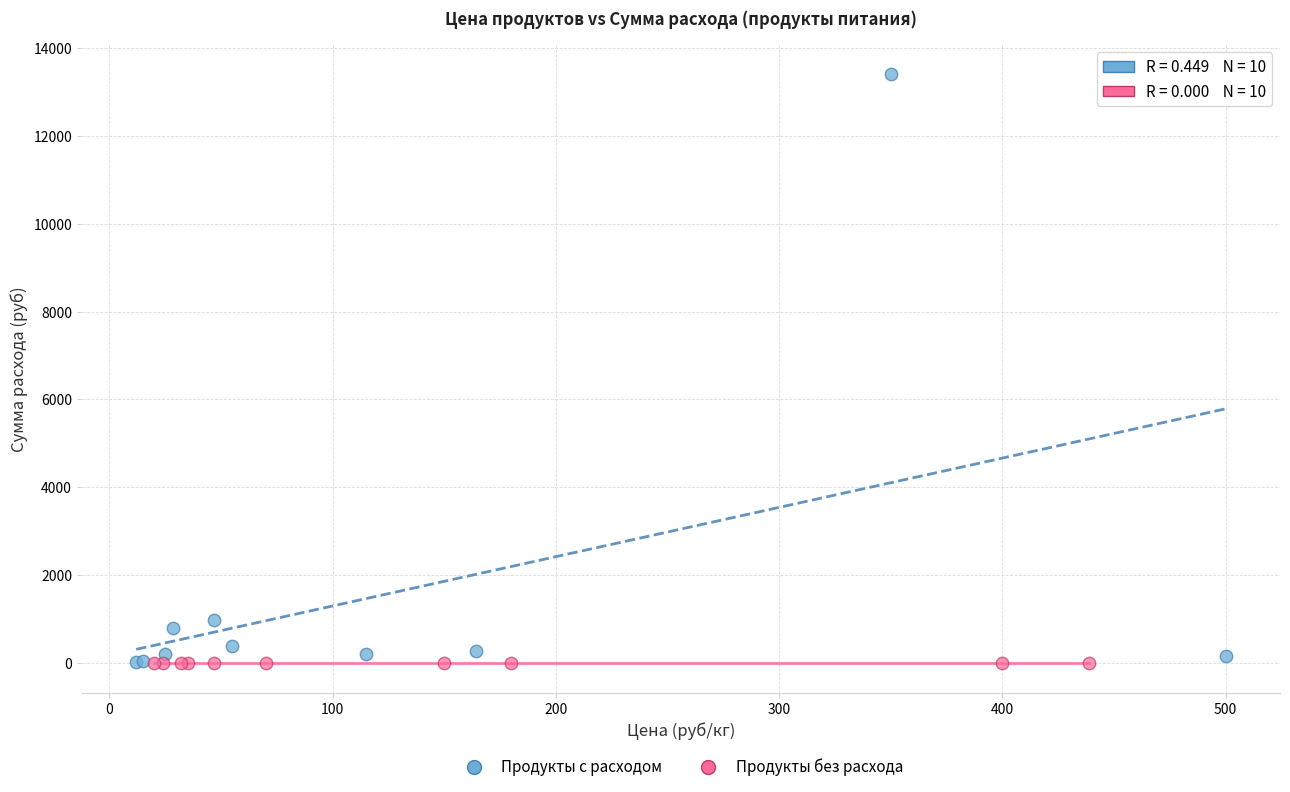

Which series contains the highest Y value?

Продукты с расходом